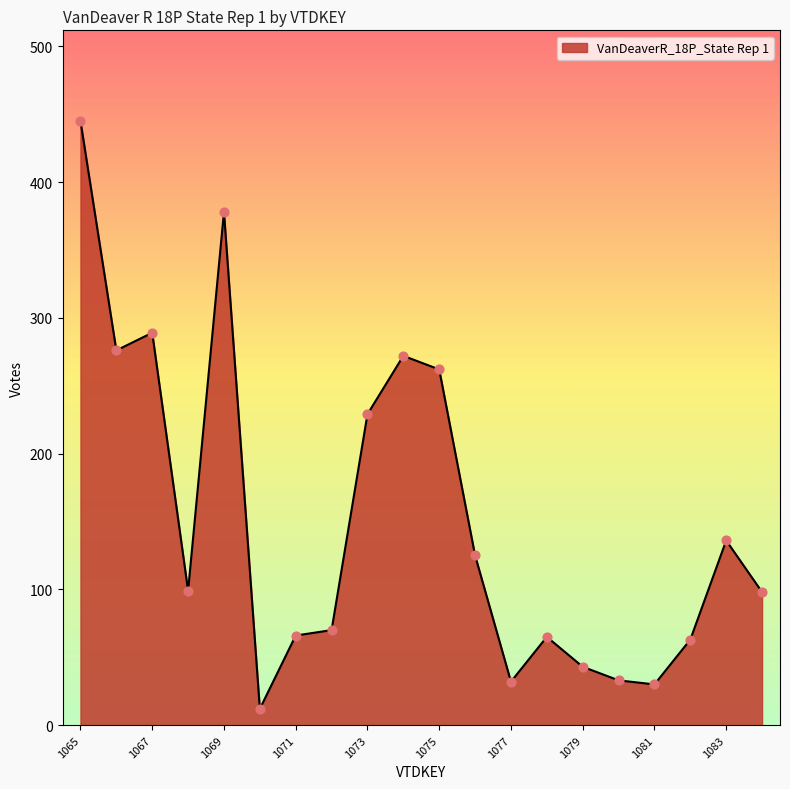

What is the difference between the maximum and minimum values?

433